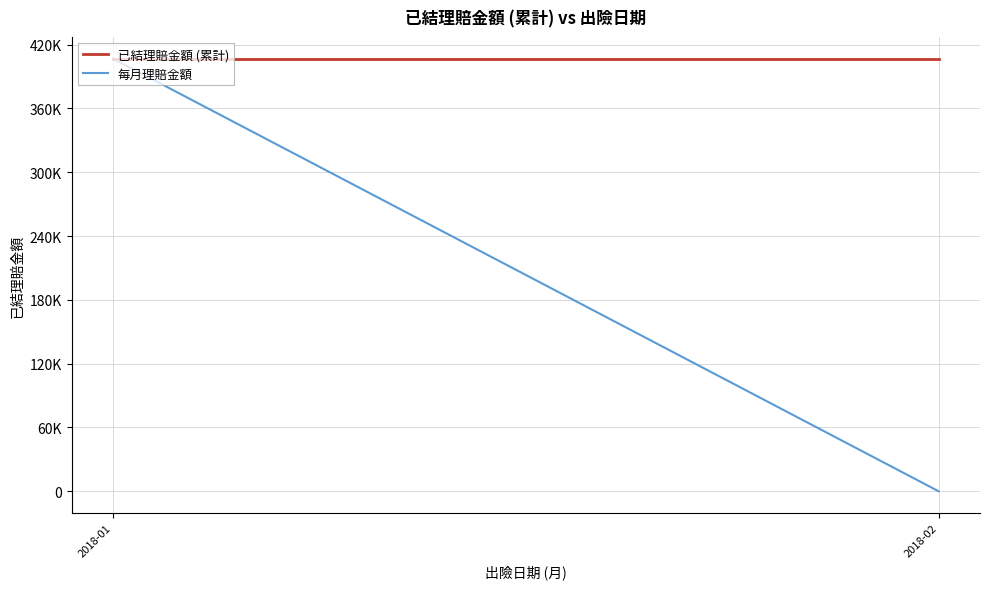

What are all the series names shown in the legend?

已結理賠金額 (累計), 每月理賠金額